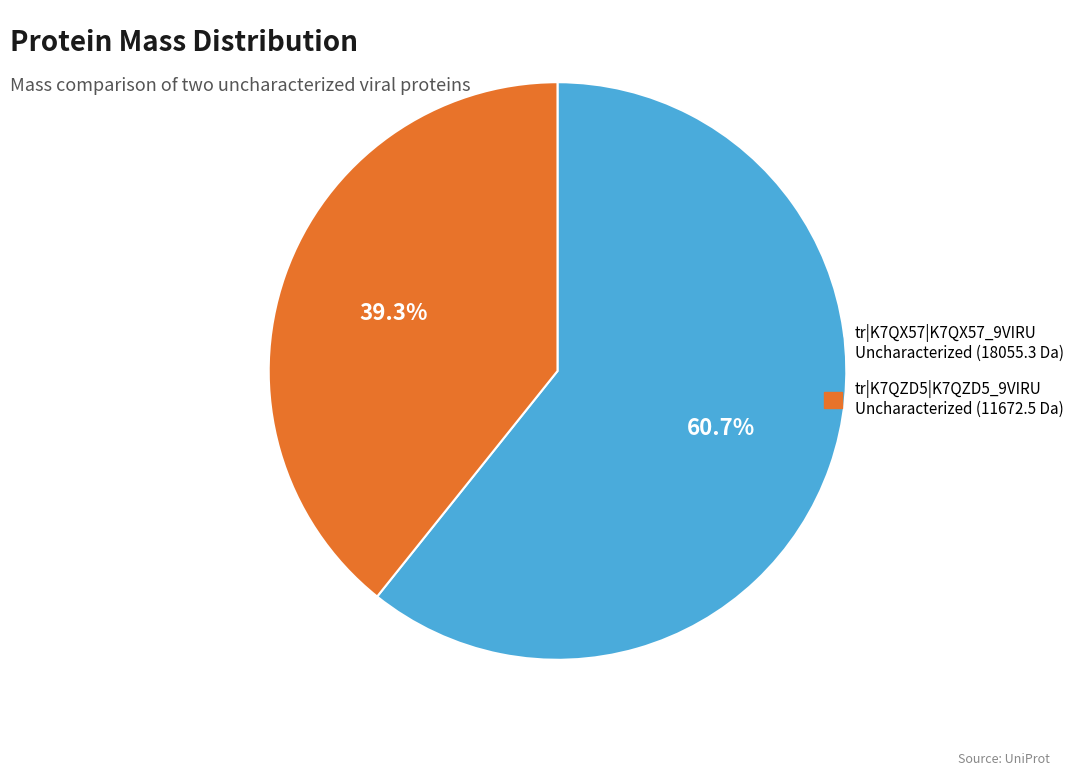

Is it true that tr|K7QX57|K7QX57_9VIRU is 61% of the pie?

True